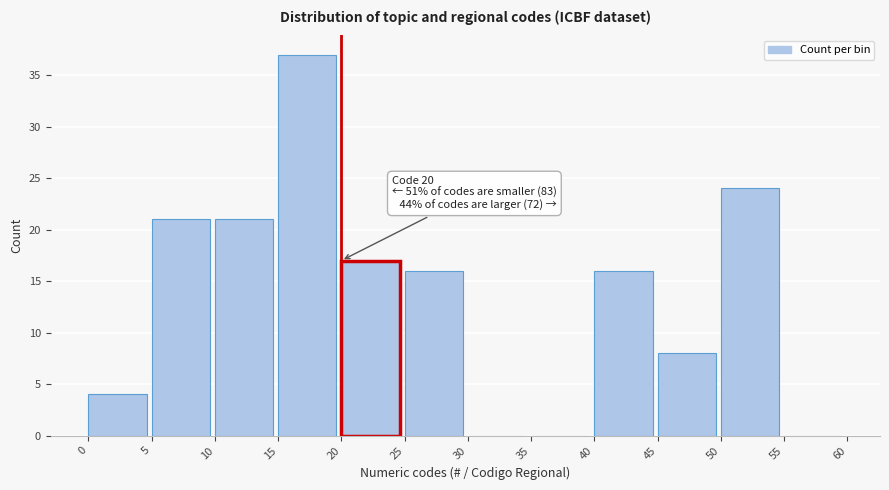

Which range on the x-axis has the tallest bar?

15 to 20